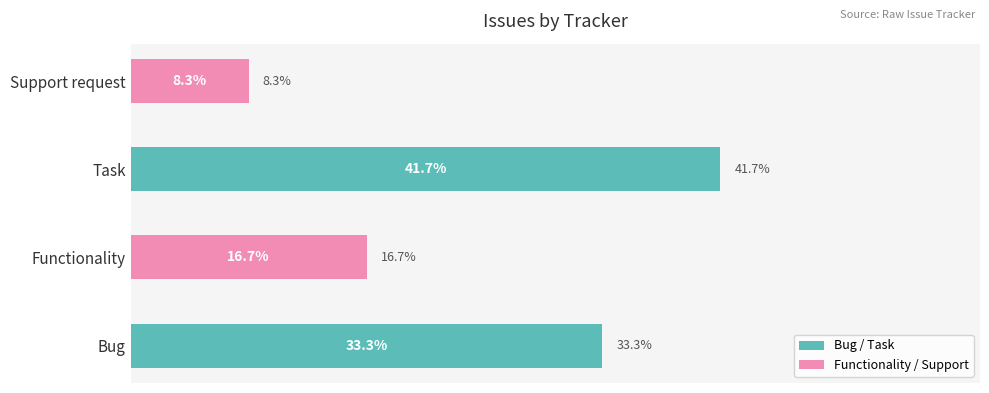

Which category has the lowest value across all series?

Support request